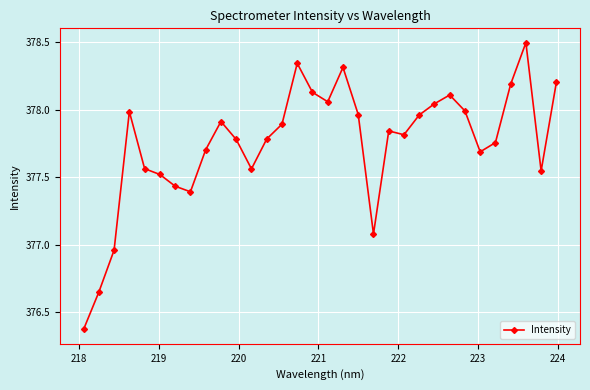

What is the difference between the second highest and minimum values?

2.0